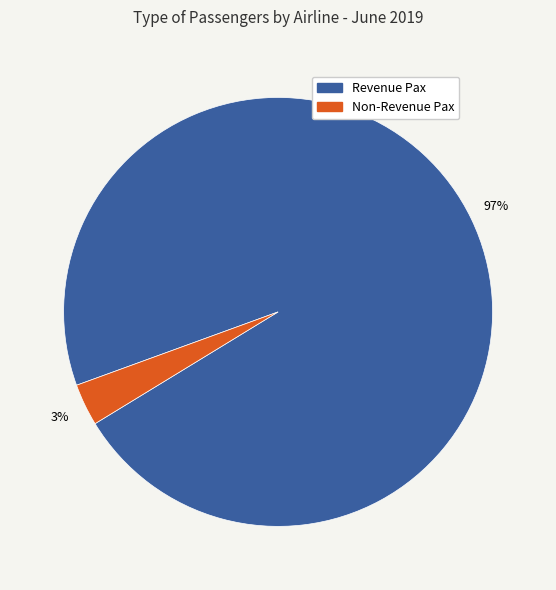

Does any single category account for the majority?

Yes